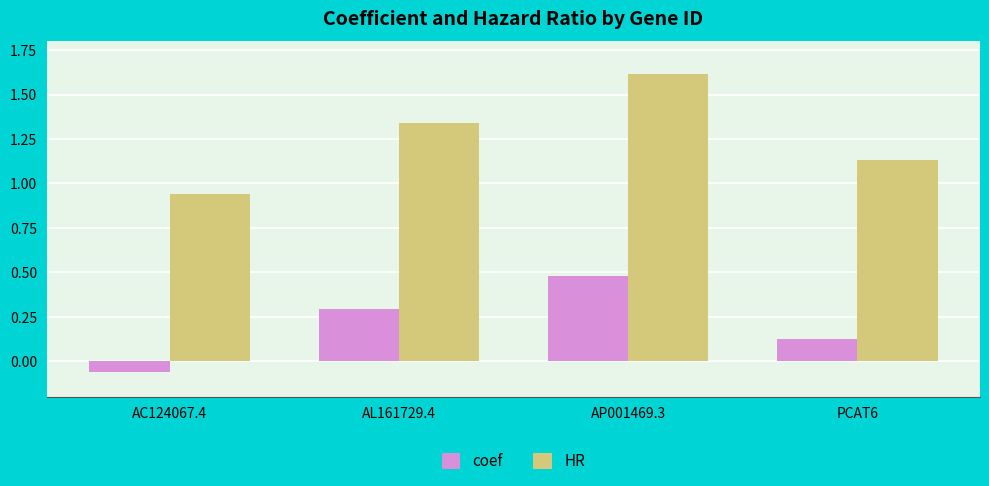

At how many categories does at least one series exceed 1?

3